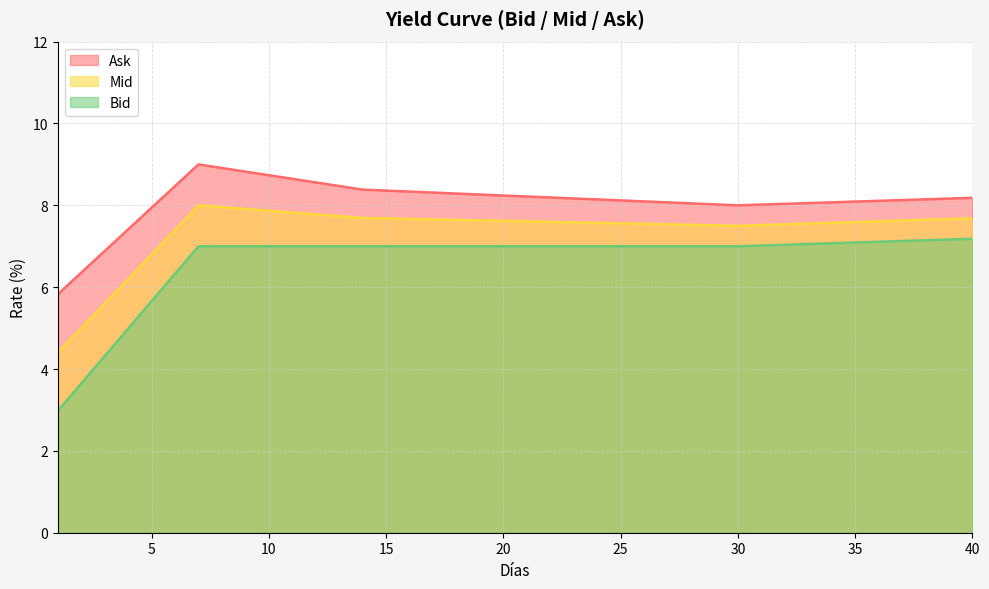

Reading left to right, transcribe all the data shown in this chart.

Ask: 1=5.8	2=6.4	3=6.9	4=7.4	5=7.9	6=8.5	7=9.0	8=8.9	9=8.8	10=8.7	11=8.6	12=8.6	13=8.5	14=8.4	15=8.4	16=8.3	17=8.3	18=8.3	19=8.3	20=8.2	21=8.2	22=8.2	23=8.2	24=8.1	25=8.1	26=8.1	27=8.1	28=8.0	29=8.0	30=8.0	31=8.0	32=8.0	33=8.1	34=8.1	35=8.1	36=8.1	37=8.1	38=8.1	39=8.2	40=8.2
Mid: 1=4.4	2=5.0	3=5.6	4=6.2	5=6.8	6=7.4	7=8.0	8=8.0	9=7.9	10=7.9	11=7.8	12=7.8	13=7.7	14=7.7	15=7.7	16=7.7	17=7.7	18=7.6	19=7.6	20=7.6	21=7.6	22=7.6	23=7.6	24=7.6	25=7.6	26=7.5	27=7.5	28=7.5	29=7.5	30=7.5	31=7.5	32=7.5	33=7.6	34=7.6	35=7.6	36=7.6	37=7.6	38=7.6	39=7.7	40=7.7
Bid: 1=3.0	2=3.6	3=4.3	4=5.0	5=5.7	6=6.3	7=7.0	8=7.0	9=7.0	10=7.0	11=7.0	12=7.0	13=7.0	14=7.0	15=7.0	16=7.0	17=7.0	18=7.0	19=7.0	20=7.0	21=7.0	22=7.0	23=7.0	24=7.0	25=7.0	26=7.0	27=7.0	28=7.0	29=7.0	30=7.0	31=7.0	32=7.0	33=7.1	34=7.1	35=7.1	36=7.1	37=7.1	38=7.1	39=7.2	40=7.2